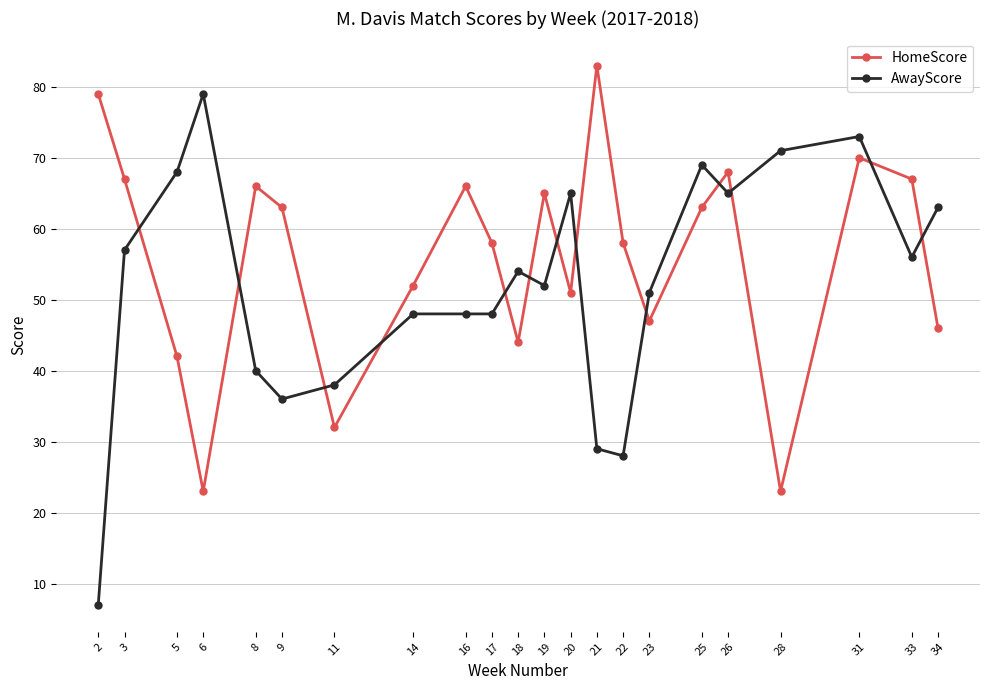

What is the difference between the maximum and second lowest values in the HomeScore series?

60